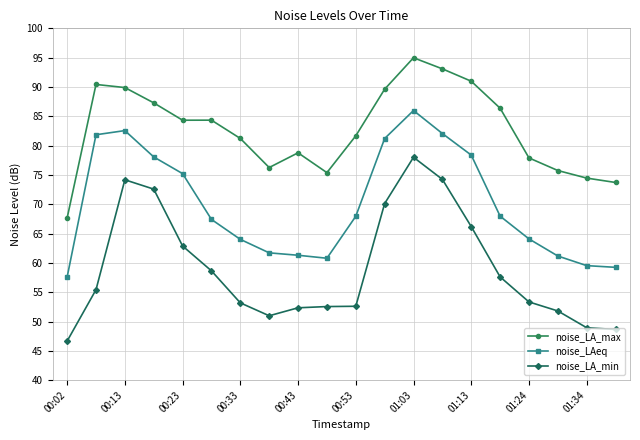

Which series has the largest total across all categories?

noise_LA_max